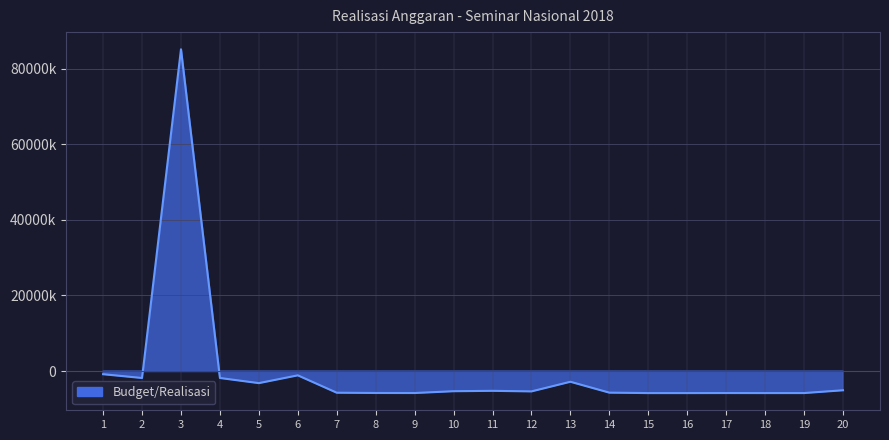

How many values are below -5347500?

10